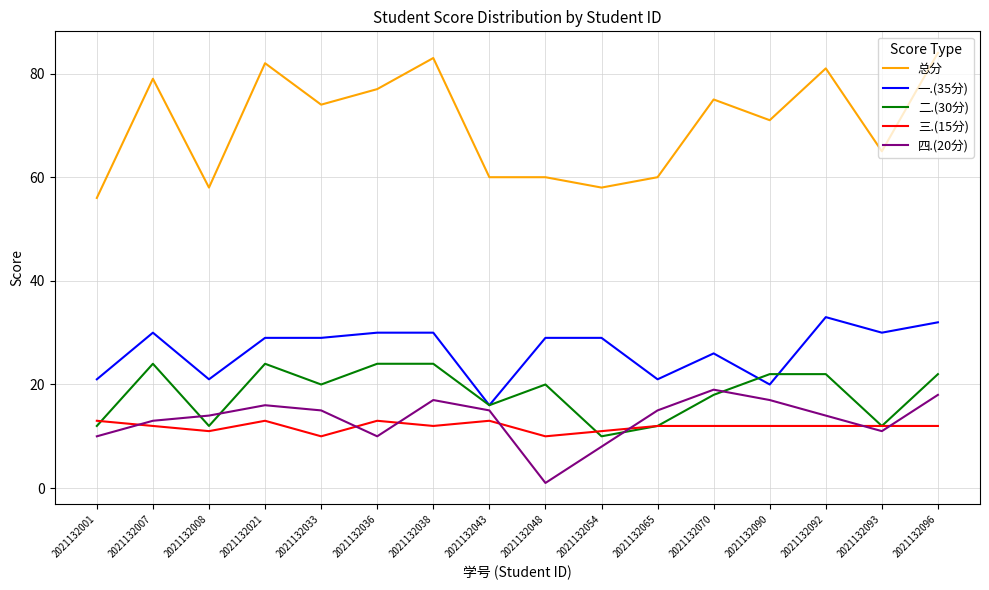

Reading left to right, extract all data points from this chart.

总分: 2021132001=56	2021132007=79	2021132008=58	2021132021=82	2021132033=74	2021132036=77	2021132038=83	2021132043=60	2021132048=60	2021132054=58	2021132065=60	2021132070=75	2021132090=71	2021132092=81	2021132093=65	2021132096=84
一.(35分): 2021132001=21	2021132007=30	2021132008=21	2021132021=29	2021132033=29	2021132036=30	2021132038=30	2021132043=16	2021132048=29	2021132054=29	2021132065=21	2021132070=26	2021132090=20	2021132092=33	2021132093=30	2021132096=32
二.(30分): 2021132001=12	2021132007=24	2021132008=12	2021132021=24	2021132033=20	2021132036=24	2021132038=24	2021132043=16	2021132048=20	2021132054=10	2021132065=12	2021132070=18	2021132090=22	2021132092=22	2021132093=12	2021132096=22
三.(15分): 2021132001=13	2021132007=12	2021132008=11	2021132021=13	2021132033=10	2021132036=13	2021132038=12	2021132043=13	2021132048=10	2021132054=11	2021132065=12	2021132070=12	2021132090=12	2021132092=12	2021132093=12	2021132096=12
四.(20分): 2021132001=10	2021132007=13	2021132008=14	2021132021=16	2021132033=15	2021132036=10	2021132038=17	2021132043=15	2021132048=1	2021132054=8	2021132065=15	2021132070=19	2021132090=17	2021132092=14	2021132093=11	2021132096=18